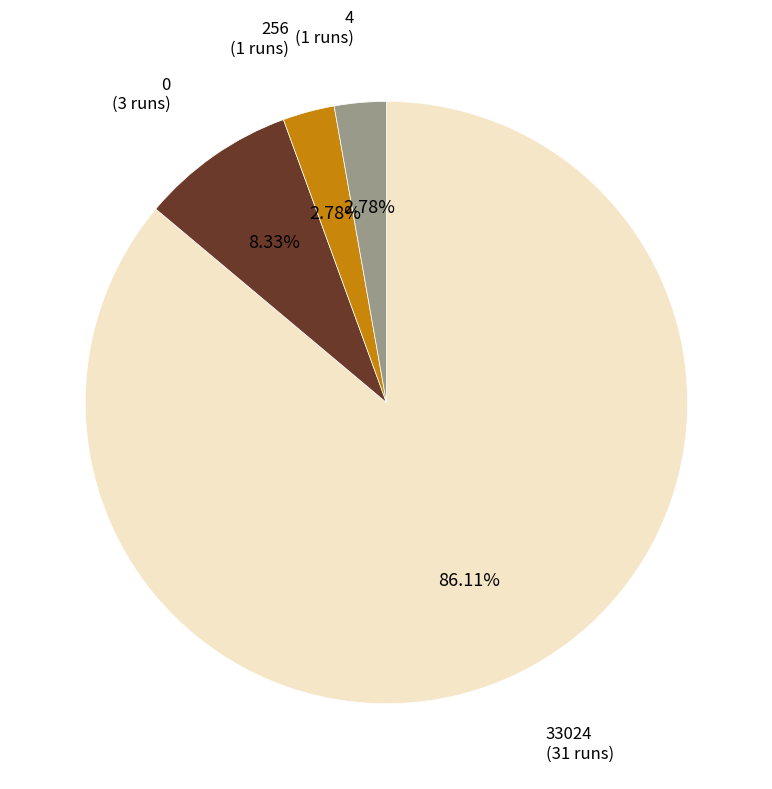

Which slice is the largest?

33024